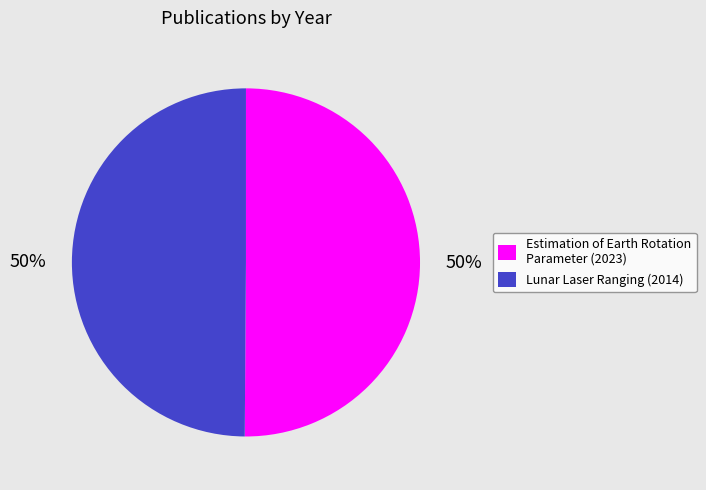

Approximately how many times larger is the value at Lunar Laser Ranging (2014) compared to Estimation of Earth Rotation Parameter (2023)?

1.0